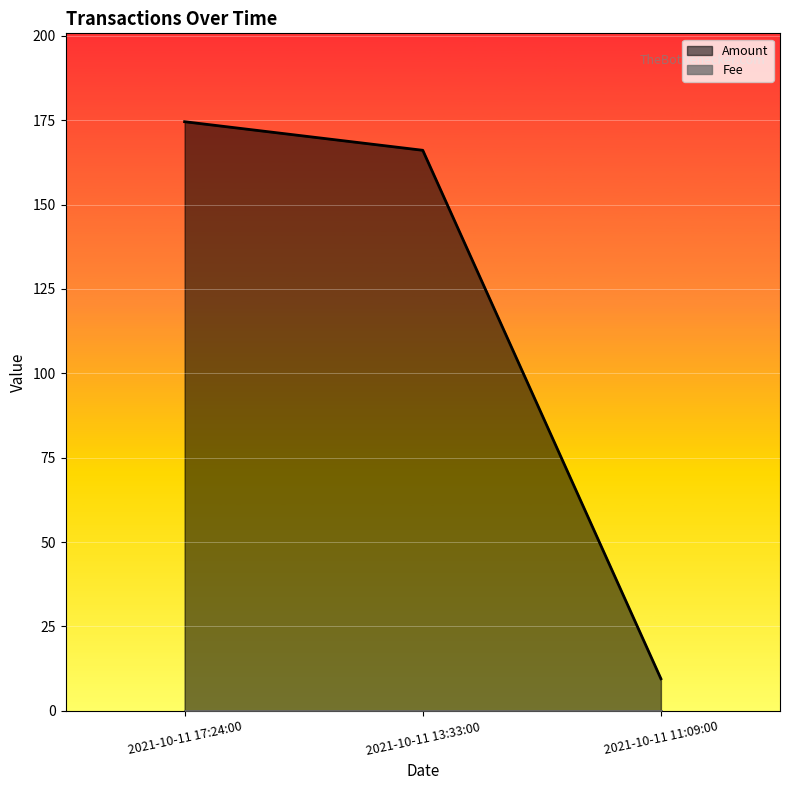

What position from the left is 2021-10-11 17:24:00?

1